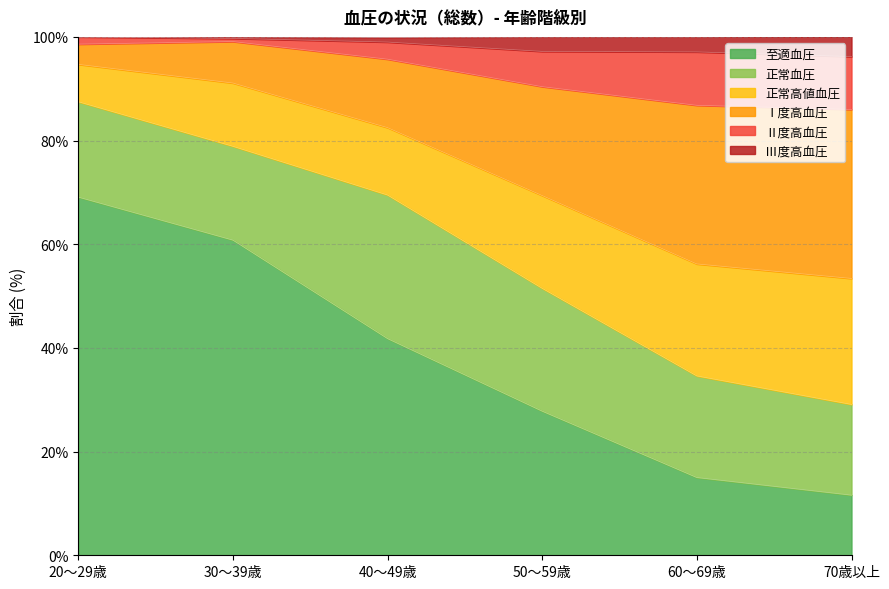

Which category has the lowest value in the 至適血圧 series?

70歳以上